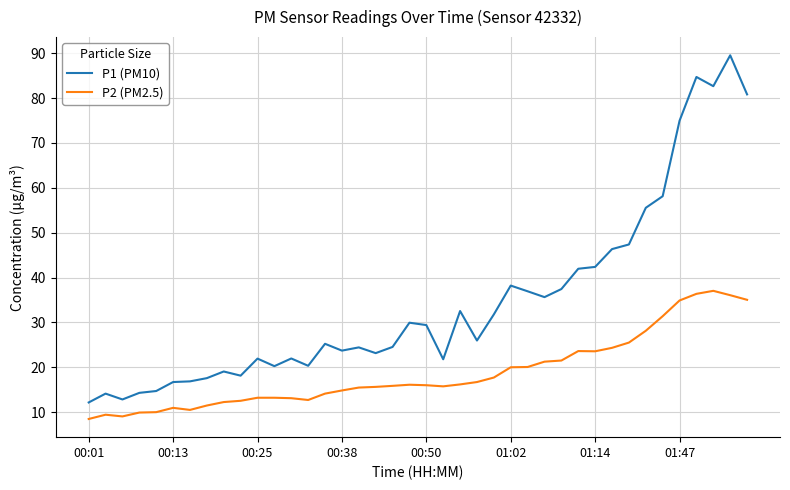

What are all the series names shown in the legend?

P1 (PM10), P2 (PM2.5)